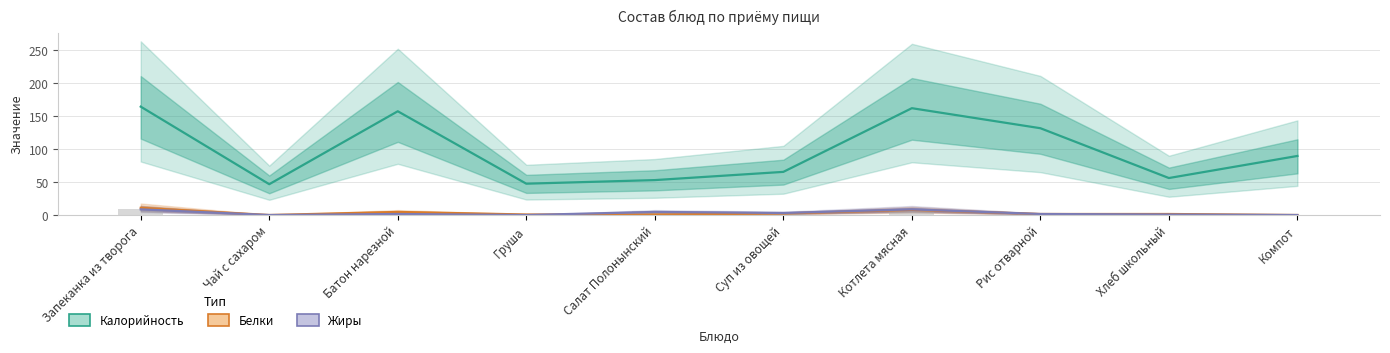

Which category has the lowest value across all series?

Чай с сахаром